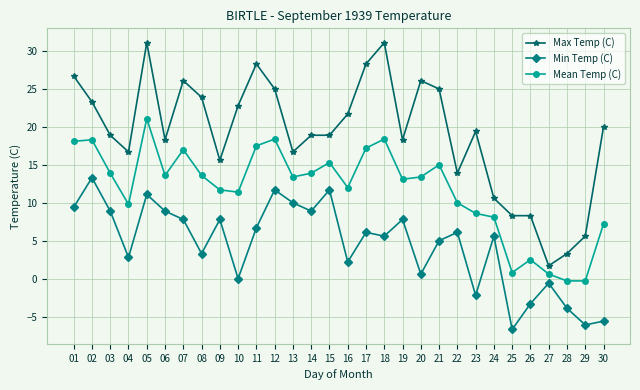

What is the highest value of the Max Temp (C) series?

31.1